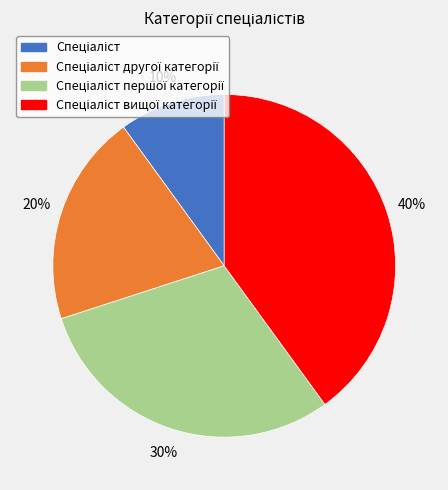

To the nearest percent, what is the average slice percentage?

25%